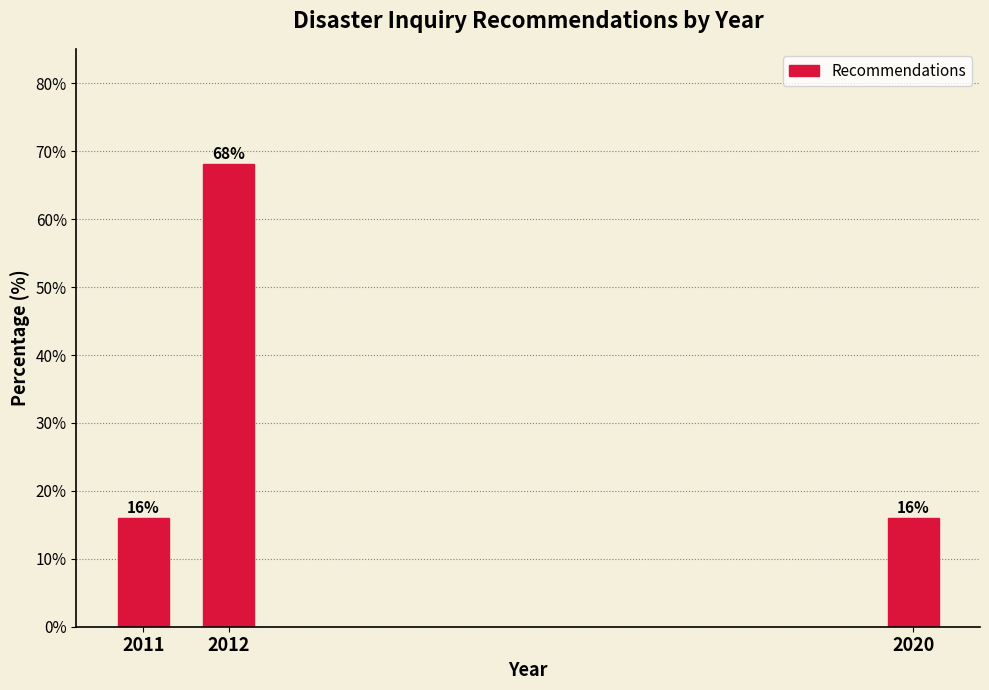

What is the value of the 2nd bar from the left?

68.1